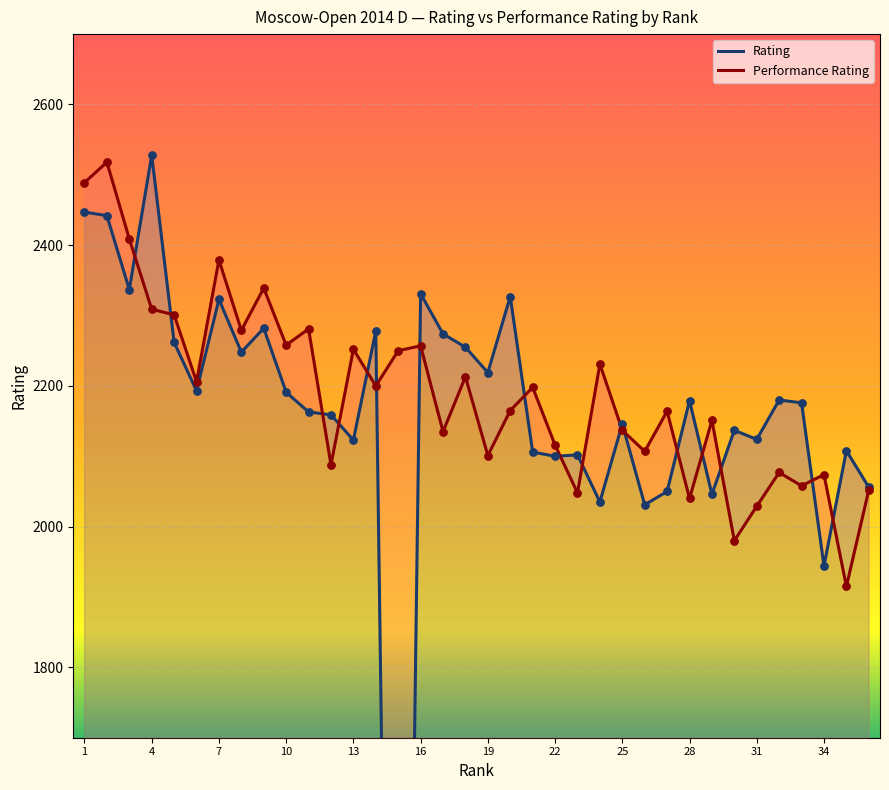

Which series has the largest total across all categories?

Performance Rating